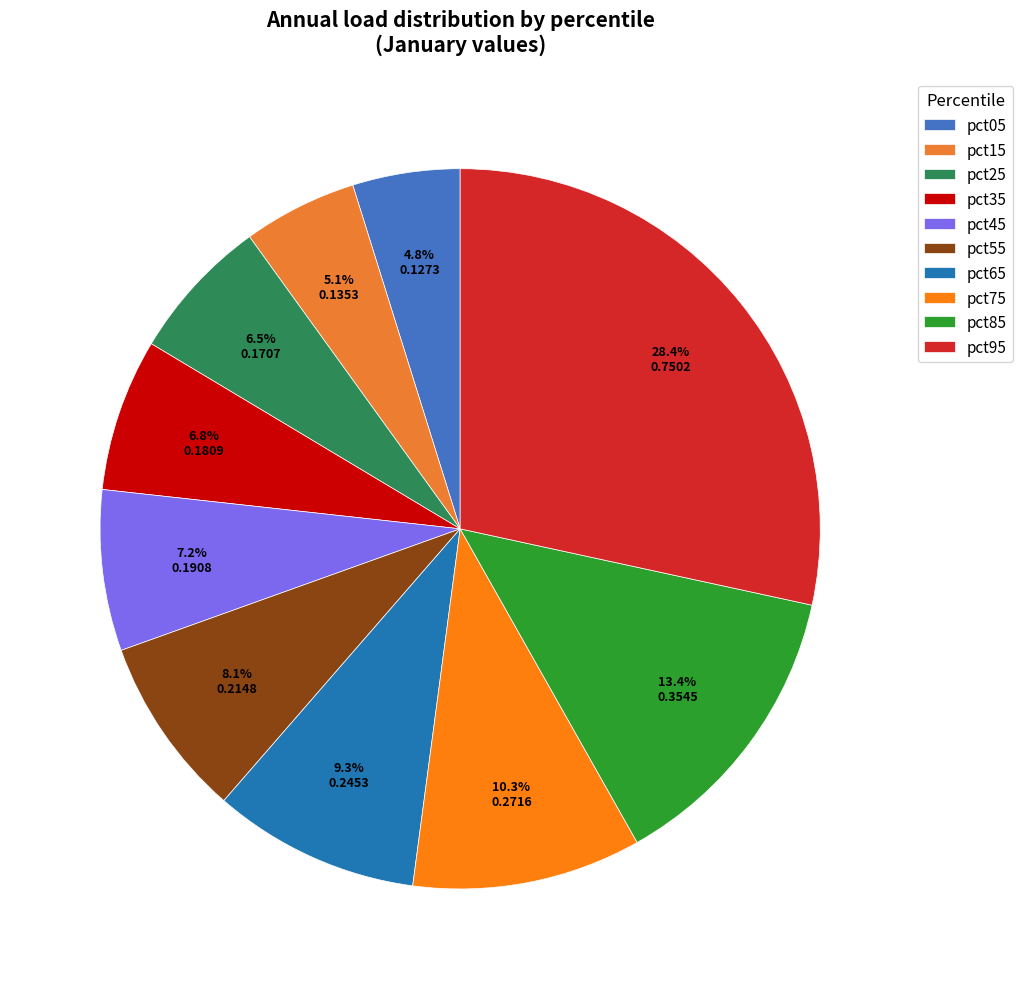

Rank the categories by value from highest to lowest.

pct95, pct85, pct75, pct65, pct55, pct45, pct35, pct25, pct15, pct05